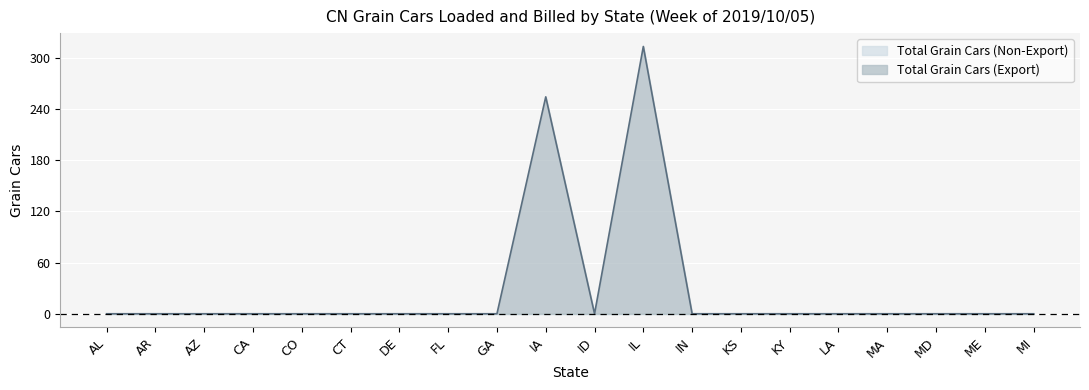

Which label corresponds to the largest value in the chart?

IL